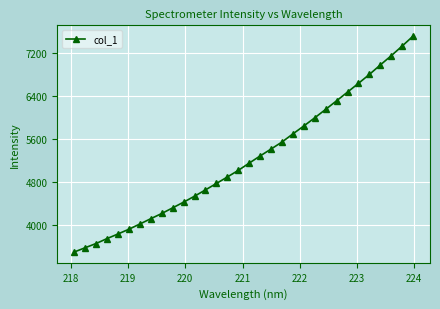

What is the value of the 27th point from the left?

6630.5